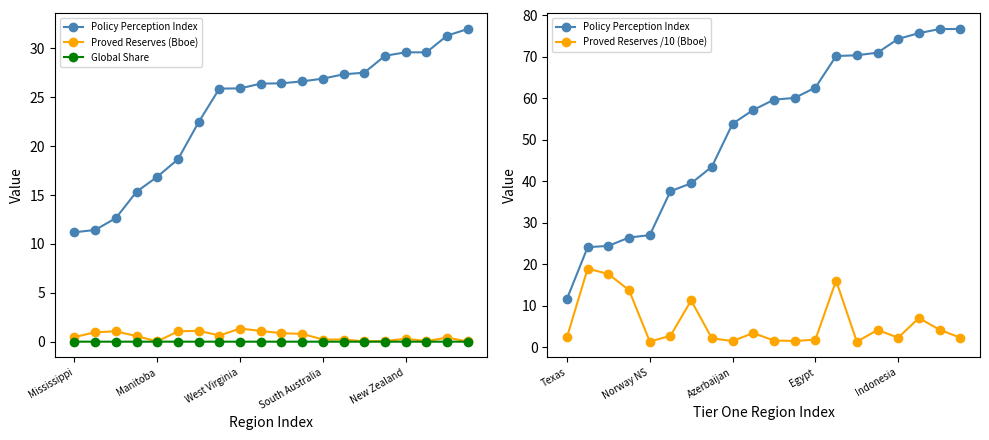

At which label is Global Share closest to 0?

19